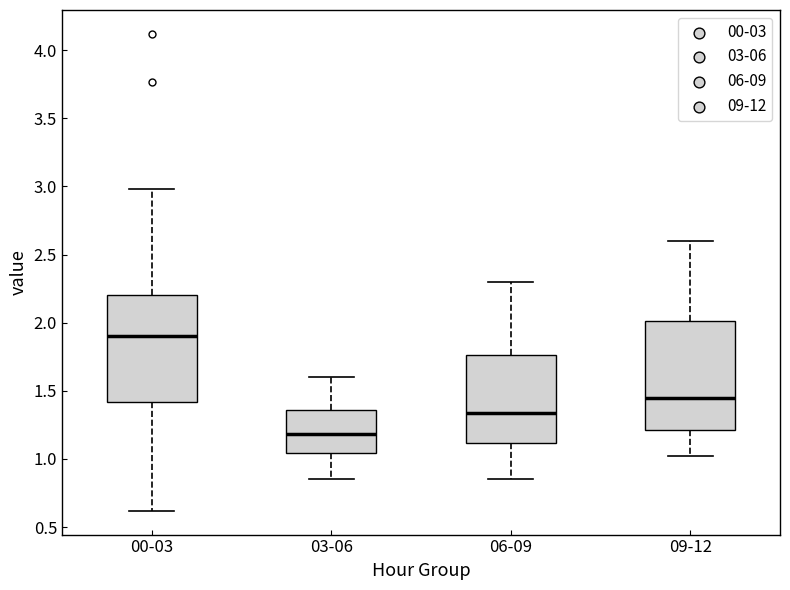

Which box's median line is the highest?

00-03